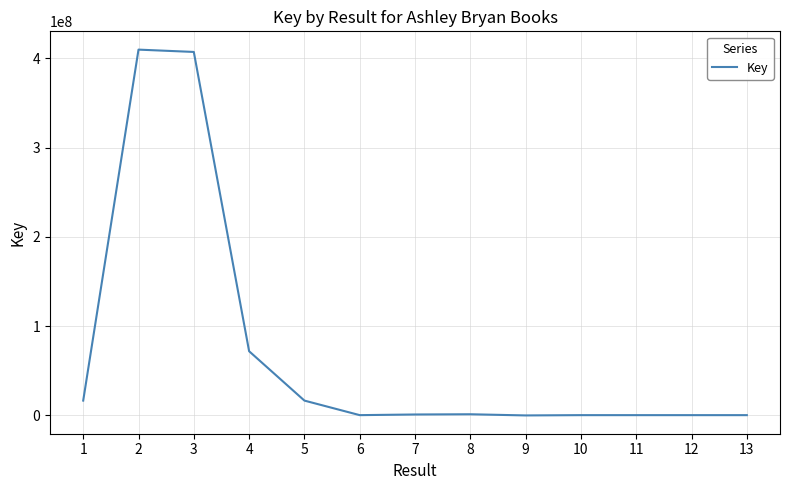

What is the maximum value shown in the chart?

409615508